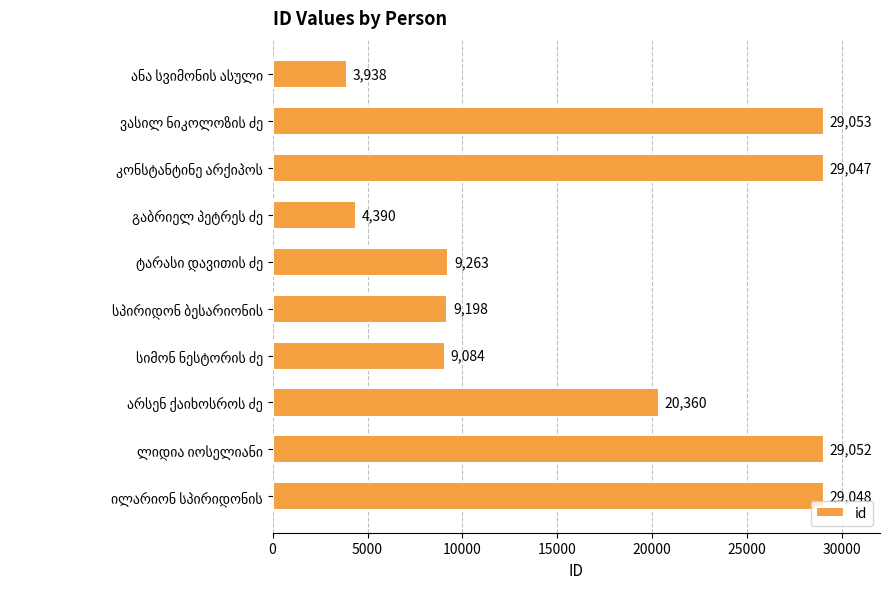

What is the average value?

17243